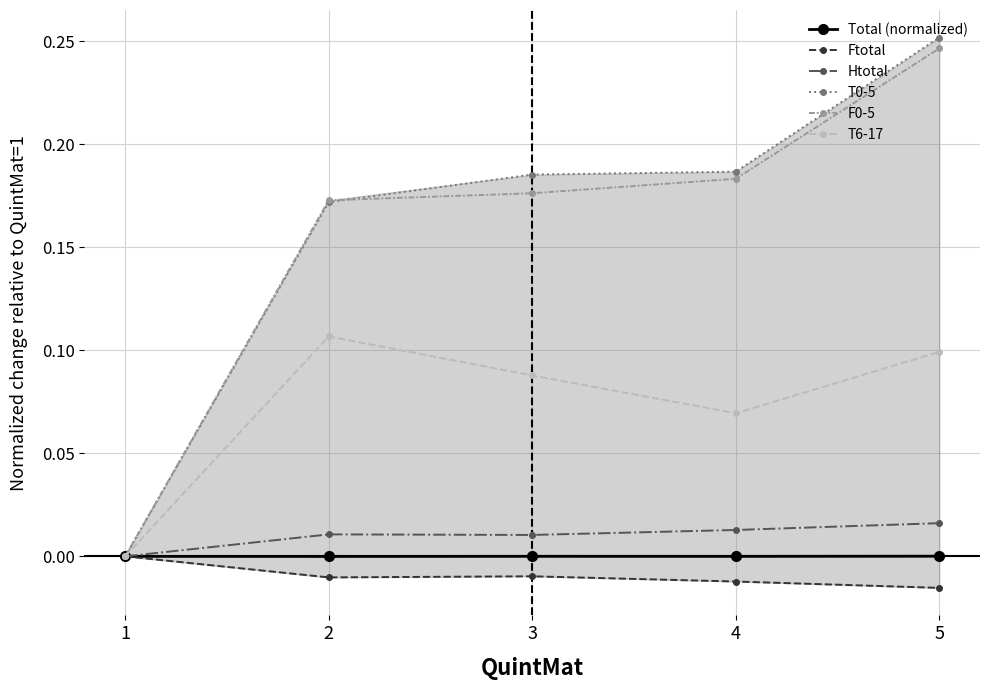

What is the difference between the T6-17 values at 1 and 3?

0.1